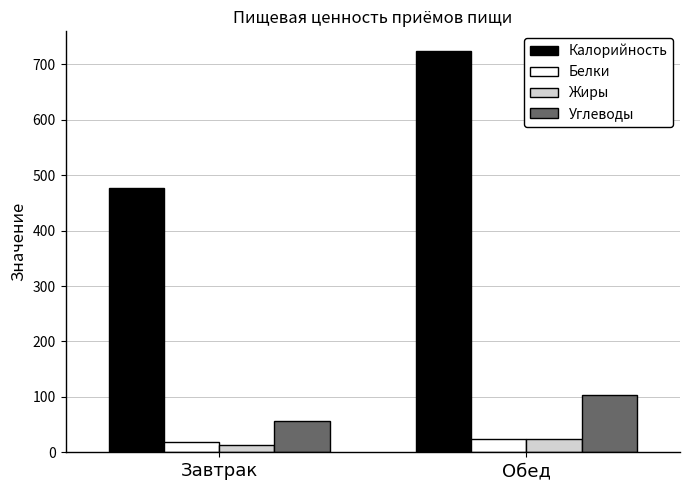

At which category is the sum across all series the highest?

Обед